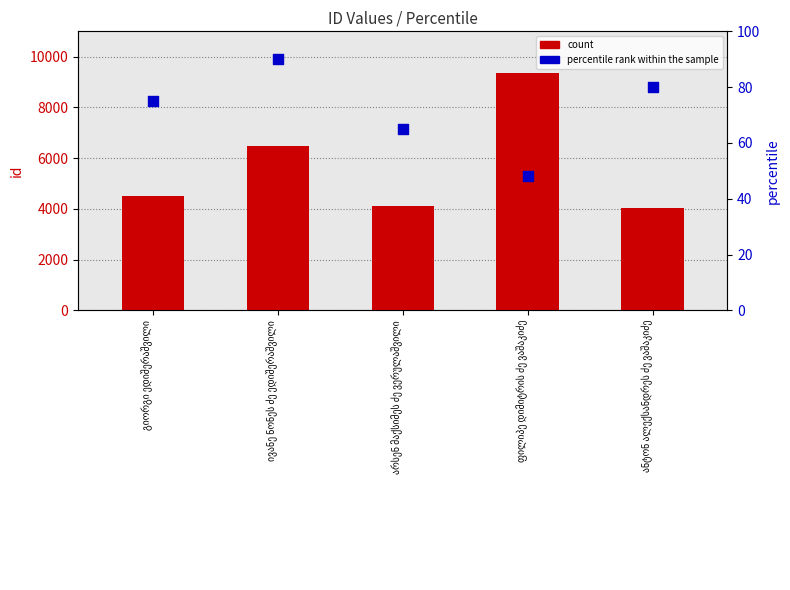

What is the total value across all series at ანტონ ალექსანდრეს ძე ვაშაკიძე?

4112